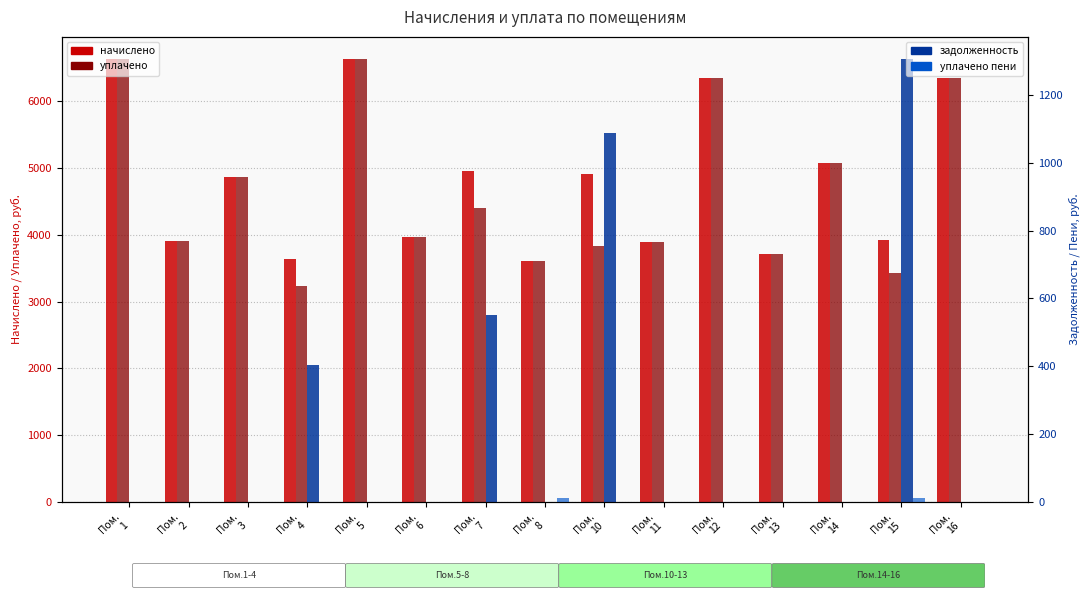

Count the number of categories in the chart.

15